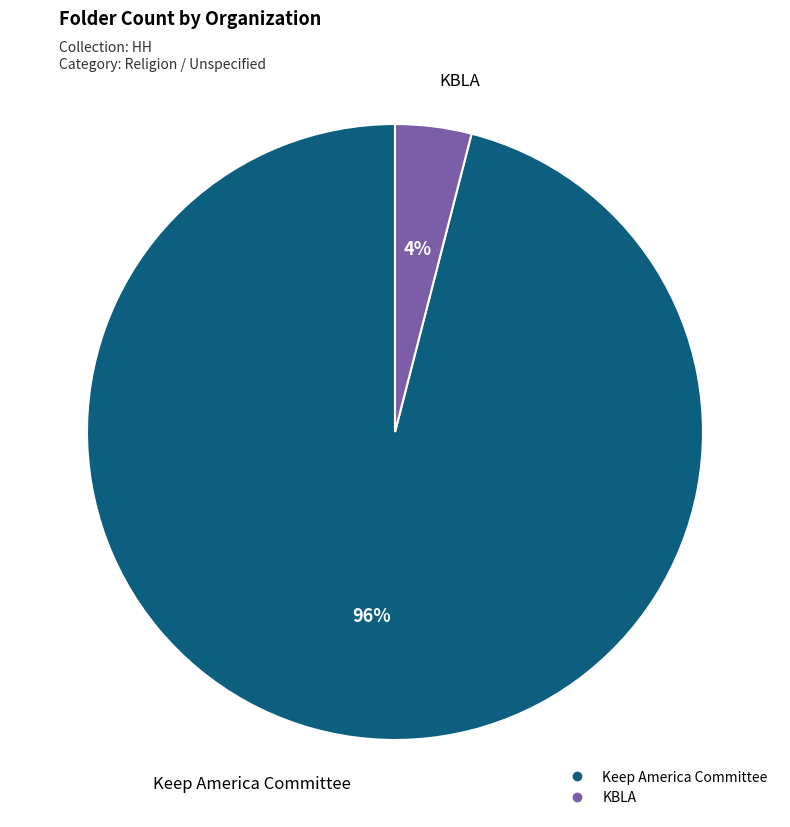

What percentage is the KBLA slice, to the nearest percent?

4%